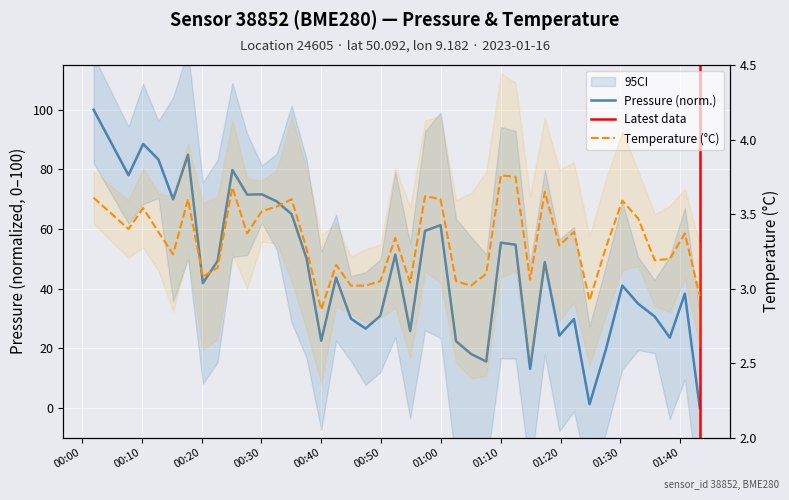

True or false: pressure has a value of 88.3 at 2023-01-16T00:59:57.

False